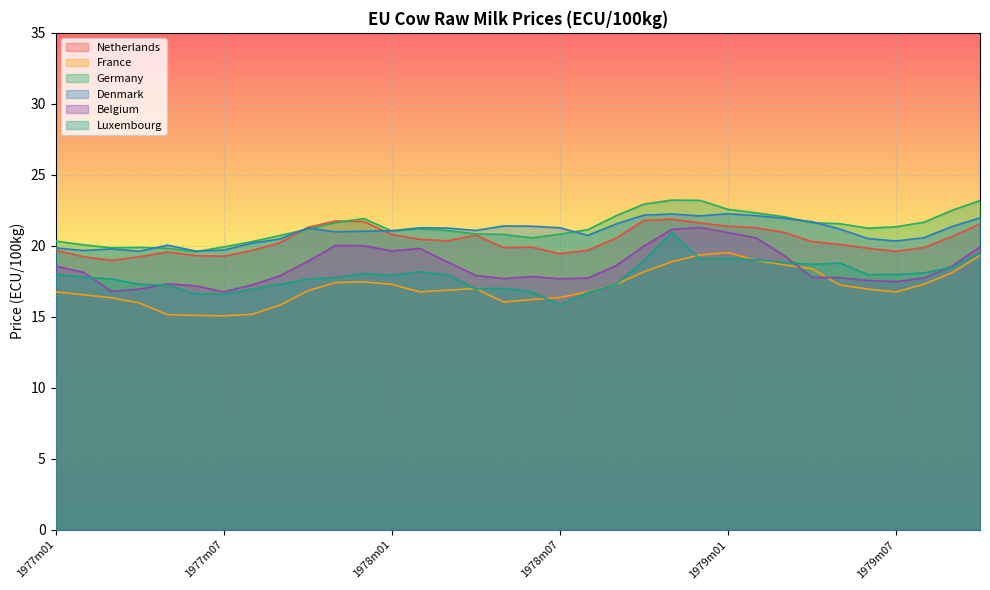

Reading left to right, list all the values displayed in this chart.

Netherlands: 1977m01=19.7	1977m02=19.2	1977m03=19.0	1977m04=19.2	1977m05=19.6	1977m06=19.3	1977m07=19.3	1977m08=19.7	1977m09=20.2	1977m10=21.3	1977m11=21.8	1977m12=21.7	1978m01=20.8	1978m02=20.5	1978m03=20.4	1978m04=20.8	1978m05=19.9	1978m06=19.9	1978m07=19.4	1978m08=19.7	1978m09=20.5	1978m10=21.8	1978m11=21.9	1978m12=21.6	1979m01=21.4	1979m02=21.3	1979m03=20.9	1979m04=20.3	1979m05=20.1	1979m06=19.8	1979m07=19.6	1979m08=19.9	1979m09=20.6	1979m10=21.5
France: 1977m01=16.8	1977m02=16.6	1977m03=16.3	1977m04=16.0	1977m05=15.2	1977m06=15.1	1977m07=15.1	1977m08=15.2	1977m09=15.8	1977m10=16.8	1977m11=17.4	1977m12=17.5	1978m01=17.3	1978m02=16.8	1978m03=16.9	1978m04=17.0	1978m05=16.0	1978m06=16.2	1978m07=16.4	1978m08=16.8	1978m09=17.3	1978m10=18.2	1978m11=18.9	1978m12=19.4	1979m01=19.5	1979m02=19.0	1979m03=18.7	1979m04=18.4	1979m05=17.2	1979m06=16.9	1979m07=16.8	1979m08=17.3	1979m09=18.1	1979m10=19.3
Germany: 1977m01=20.3	1977m02=20.1	1977m03=19.9	1977m04=19.9	1977m05=19.8	1977m06=19.6	1977m07=19.9	1977m08=20.3	1977m09=20.7	1977m10=21.2	1977m11=21.6	1977m12=21.9	1978m01=21.1	1978m02=21.2	1978m03=21.1	1978m04=20.8	1978m05=20.8	1978m06=20.6	1978m07=20.8	1978m08=21.1	1978m09=22.1	1978m10=22.9	1978m11=23.2	1978m12=23.2	1979m01=22.6	1979m02=22.3	1979m03=22.1	1979m04=21.6	1979m05=21.6	1979m06=21.2	1979m07=21.3	1979m08=21.7	1979m09=22.5	1979m10=23.2
Denmark: 1977m01=19.9	1977m02=19.7	1977m03=19.8	1977m04=19.6	1977m05=20.1	1977m06=19.6	1977m07=19.7	1977m08=20.2	1977m09=20.5	1977m10=21.2	1977m11=21.0	1977m12=21.0	1978m01=21.1	1978m02=21.3	1978m03=21.2	1978m04=21.1	1978m05=21.4	1978m06=21.4	1978m07=21.3	1978m08=20.7	1978m09=21.5	1978m10=22.2	1978m11=22.2	1978m12=22.1	1979m01=22.3	1979m02=22.1	1979m03=21.9	1979m04=21.7	1979m05=21.2	1979m06=20.5	1979m07=20.3	1979m08=20.6	1979m09=21.4	1979m10=22.0
Belgium: 1977m01=18.6	1977m02=18.1	1977m03=16.8	1977m04=16.9	1977m05=17.3	1977m06=17.2	1977m07=16.8	1977m08=17.2	1977m09=17.9	1977m10=18.9	1977m11=20.0	1977m12=20.0	1978m01=19.6	1978m02=19.8	1978m03=18.9	1978m04=17.9	1978m05=17.7	1978m06=17.8	1978m07=17.7	1978m08=17.7	1978m09=18.6	1978m10=20.0	1978m11=21.2	1978m12=21.3	1979m01=20.9	1979m02=20.6	1979m03=19.3	1979m04=17.8	1979m05=17.8	1979m06=17.6	1979m07=17.5	1979m08=17.7	1979m09=18.6	1979m10=19.9
Luxembourg: 1977m01=18.0	1977m02=17.8	1977m03=17.7	1977m04=17.3	1977m05=17.2	1977m06=16.6	1977m07=16.6	1977m08=16.9	1977m09=17.3	1977m10=17.7	1977m11=17.8	1977m12=18.0	1978m01=17.9	1978m02=18.2	1978m03=17.9	1978m04=17.0	1978m05=17.0	1978m06=16.8	1978m07=15.8	1978m08=16.7	1978m09=17.3	1978m10=18.9	1978m11=20.9	1978m12=19.1	1979m01=19.1	1979m02=19.0	1979m03=18.8	1979m04=18.7	1979m05=18.8	1979m06=18.0	1979m07=18.0	1979m08=18.1	1979m09=18.5	1979m10=19.5